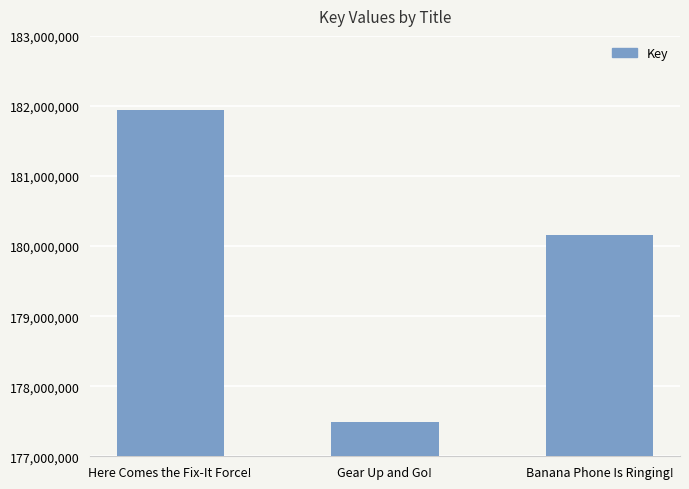

Which has a higher value, Gear Up and Go! or Banana Phone Is Ringing!?

Banana Phone Is Ringing!